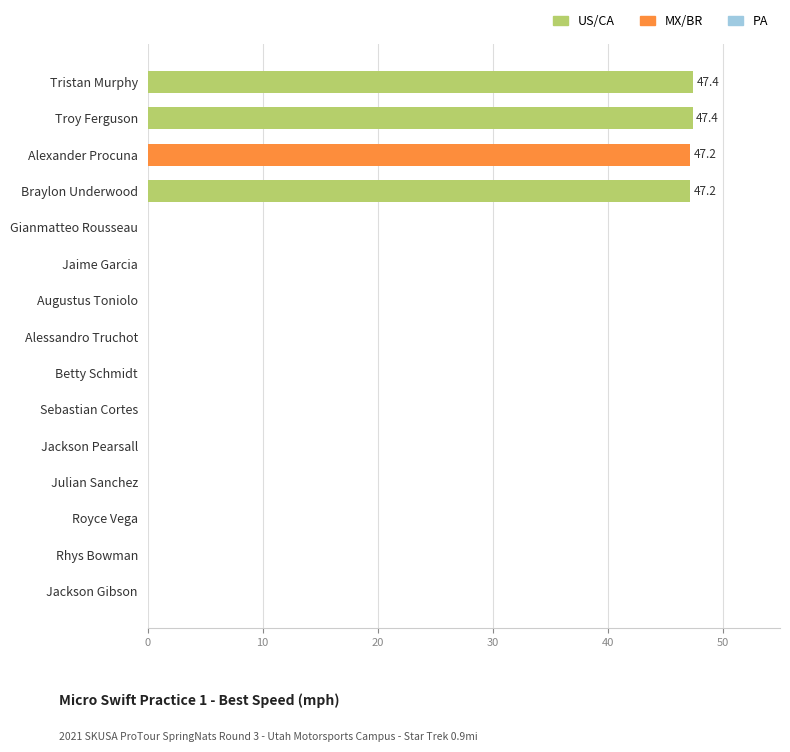

What is the maximum value shown in the chart?

47.4